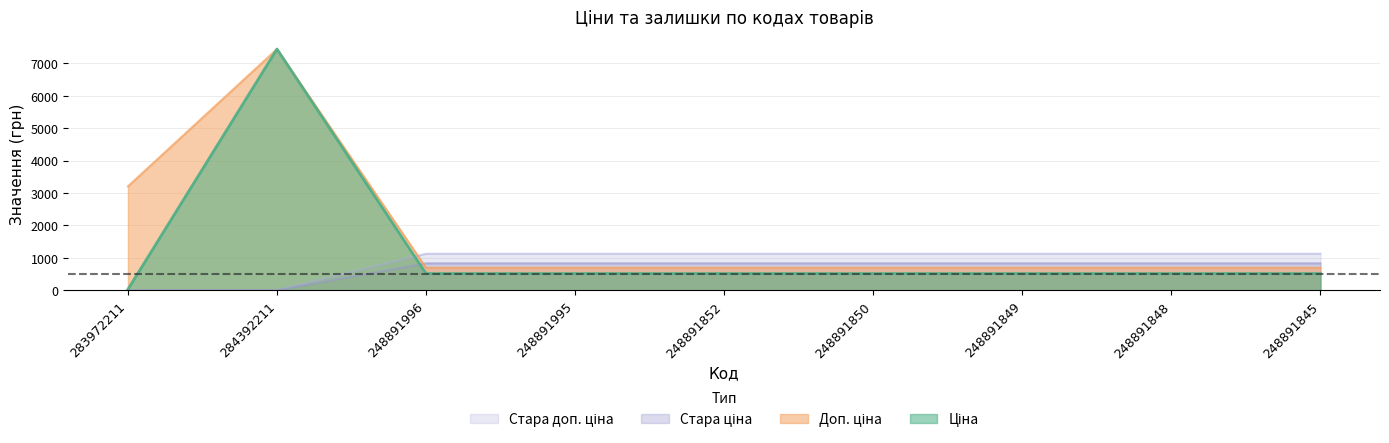

At how many categories does at least one series exceed 5735?

1